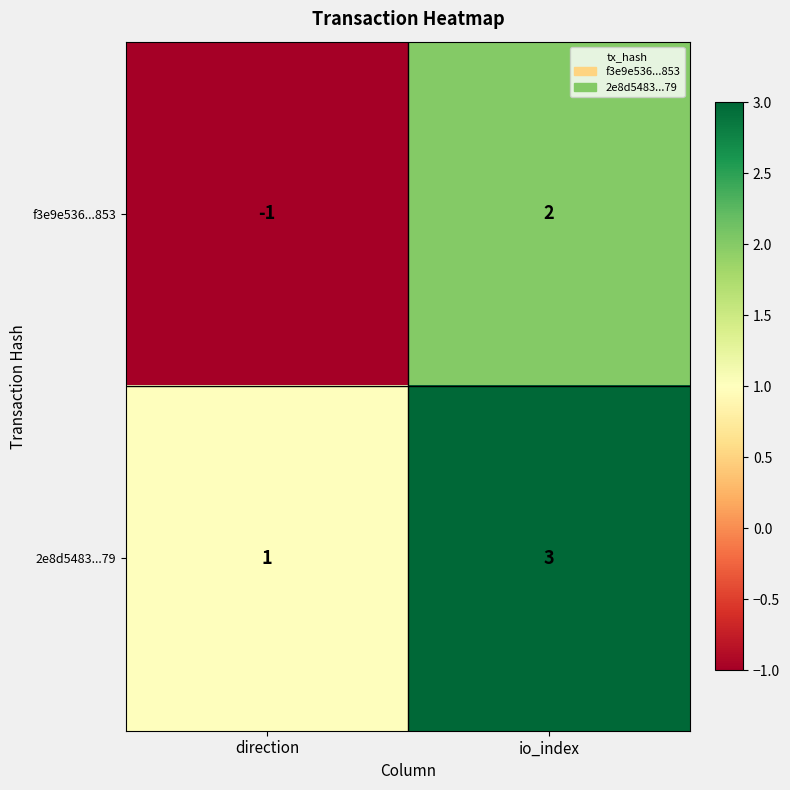

What is the difference between the maximum and minimum values in the f3e9e536...853 series?

3